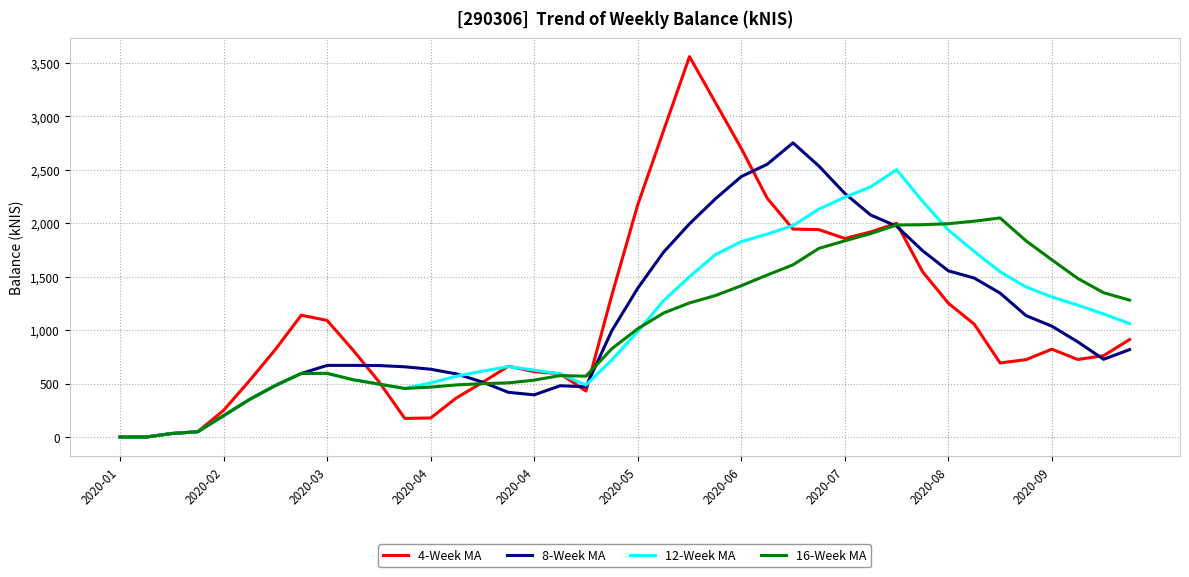

What are all the series names shown in the legend?

4-Week MA, 8-Week MA, 12-Week MA, 16-Week MA